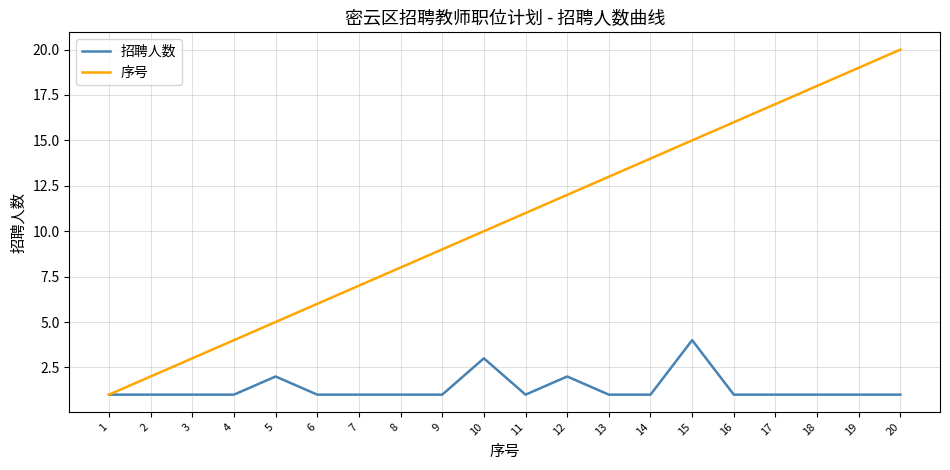

How many categories are shown in the chart?

20